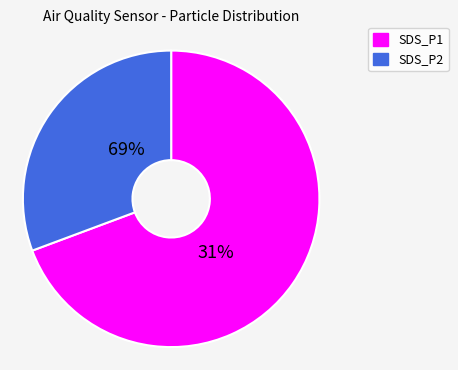

To the nearest percent, what is the combined percentage of SDS_P2 and SDS_P1?

100%